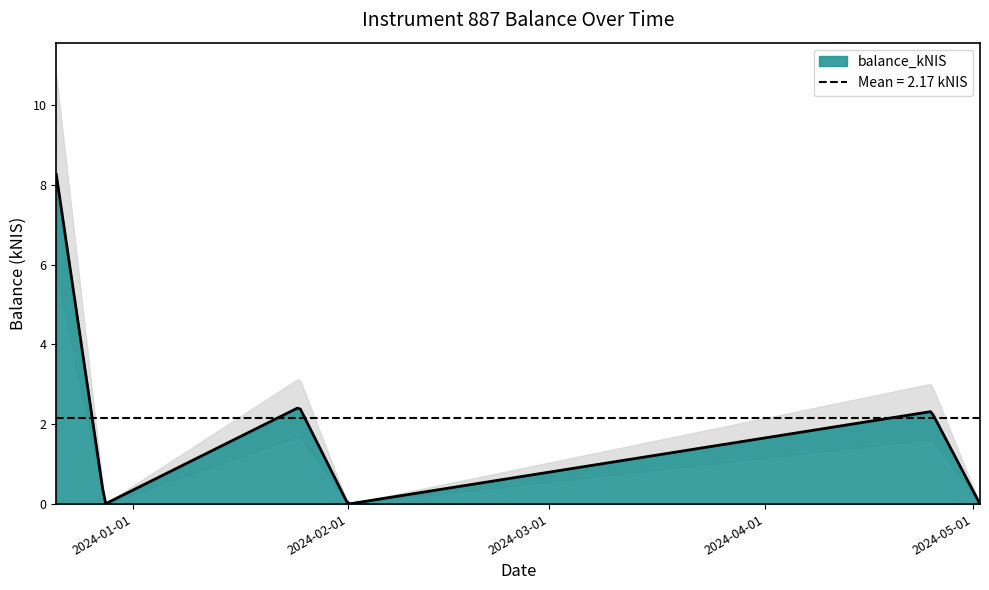

What position from the right is 2023-12-21?

6